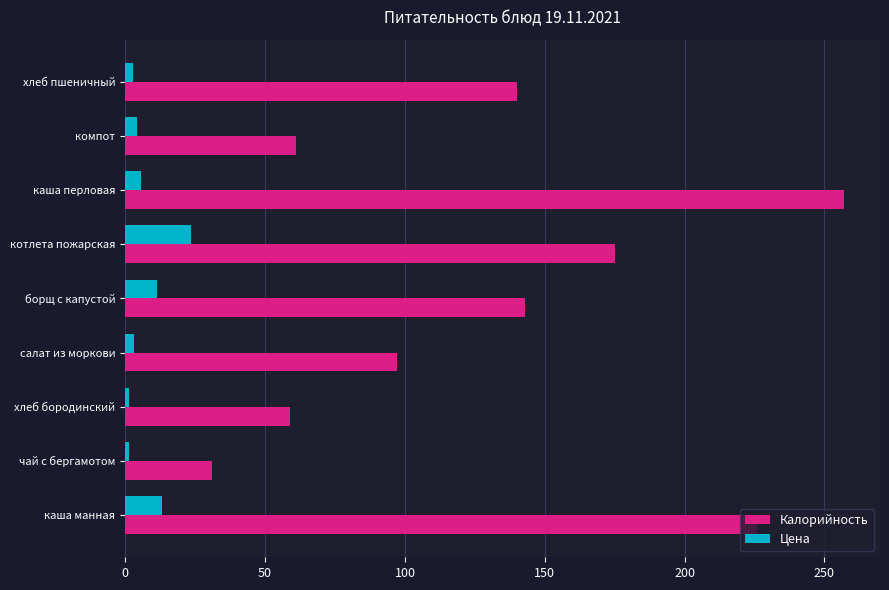

List the series in order of their peak value, highest first.

Калорийность, Цена